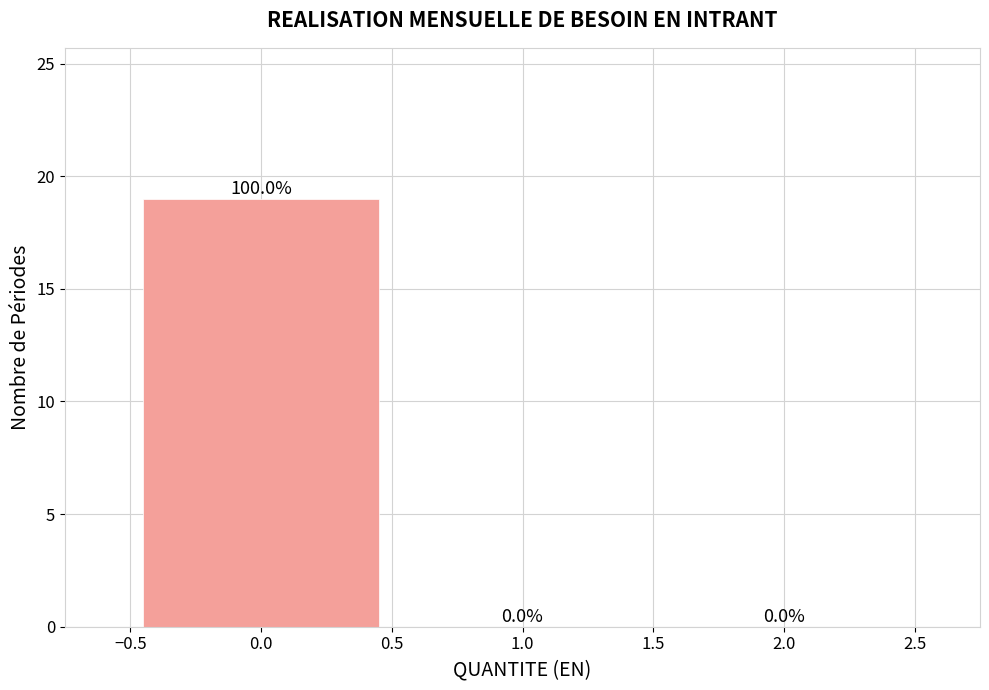

Reading left to right, list all the values displayed in this chart.

0.0=19	1.0=0	2.0=0